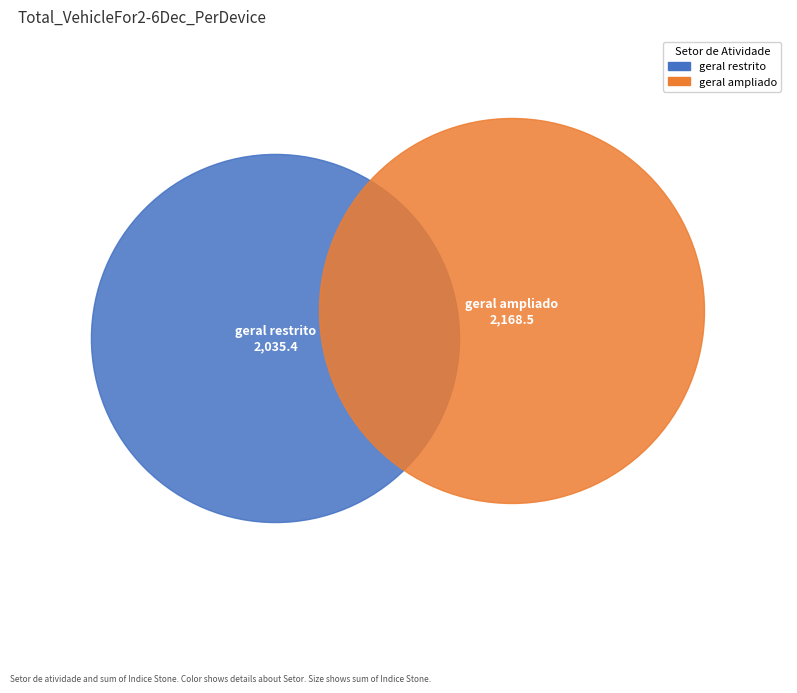

Rank the categories by value from highest to lowest.

geral ampliado, geral restrito